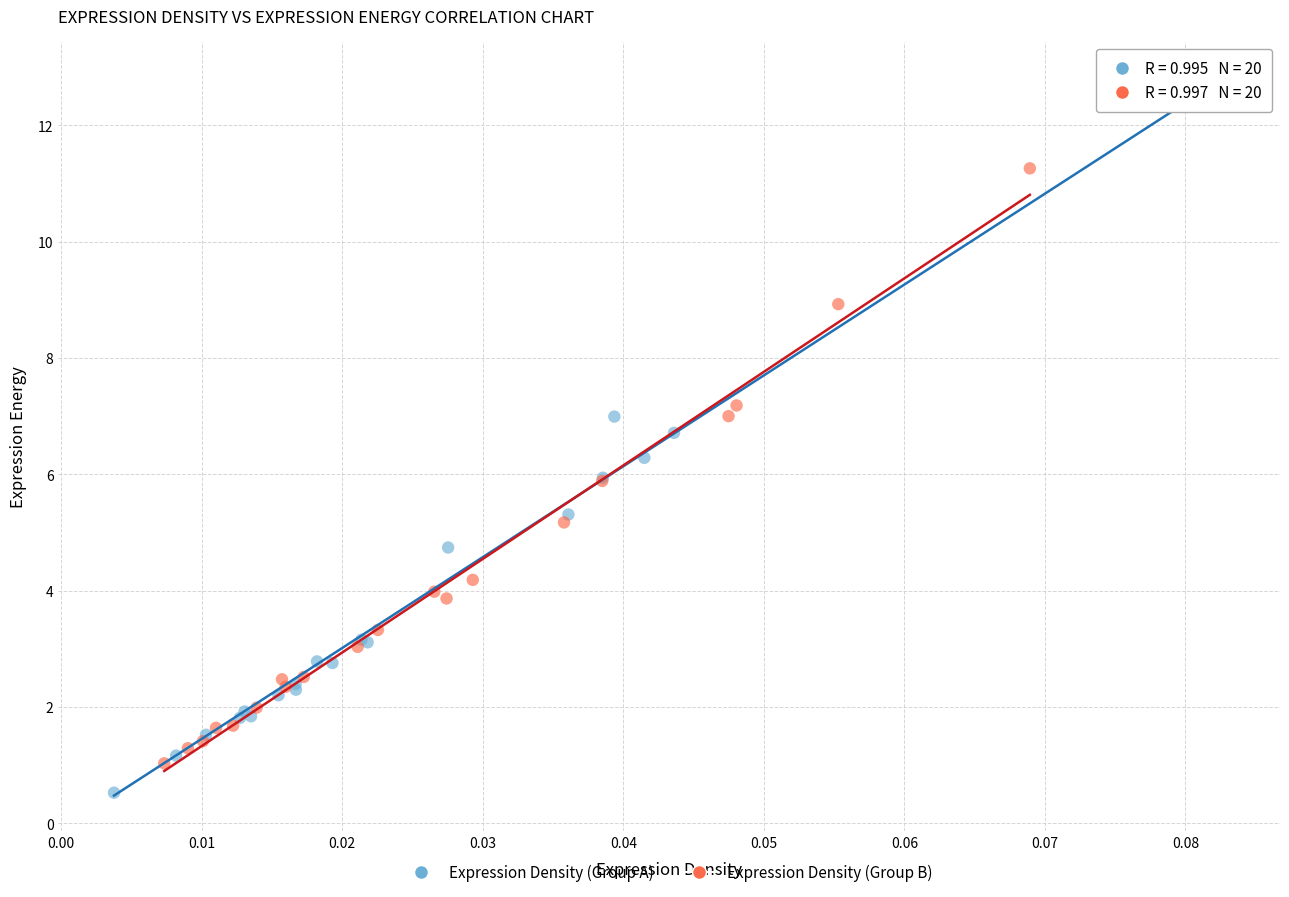

Which series has the widest spread of Y values?

Expression Density (Group A)